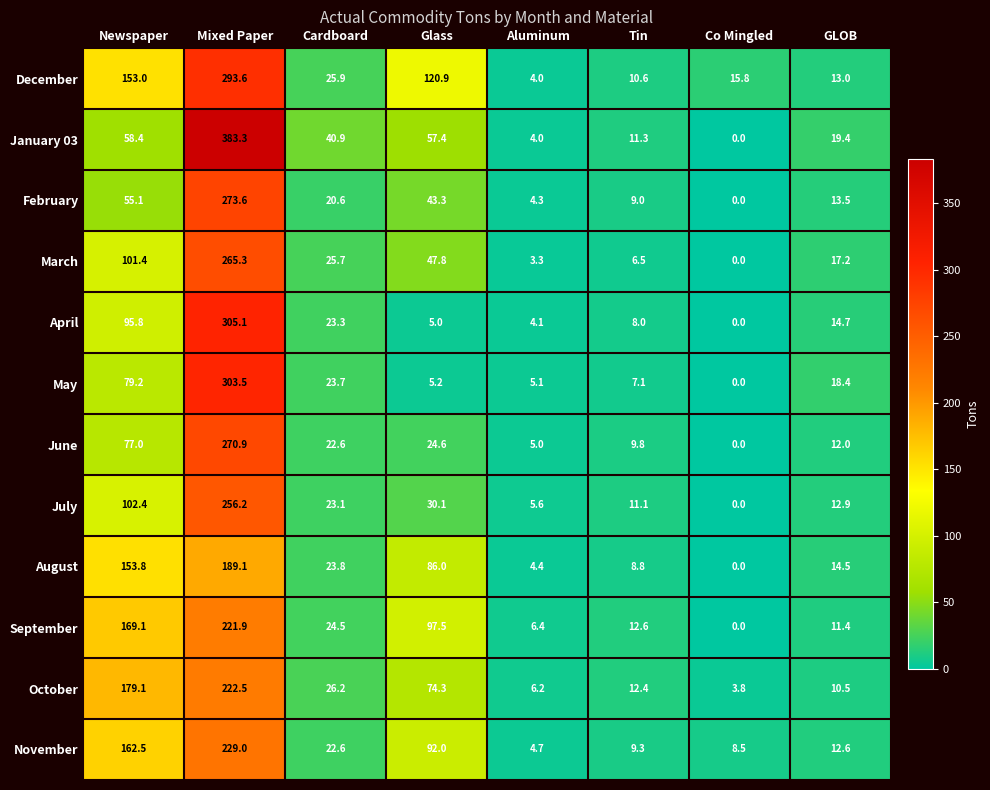

Between Aluminum and Co Mingled, which series saw the biggest shift?

December